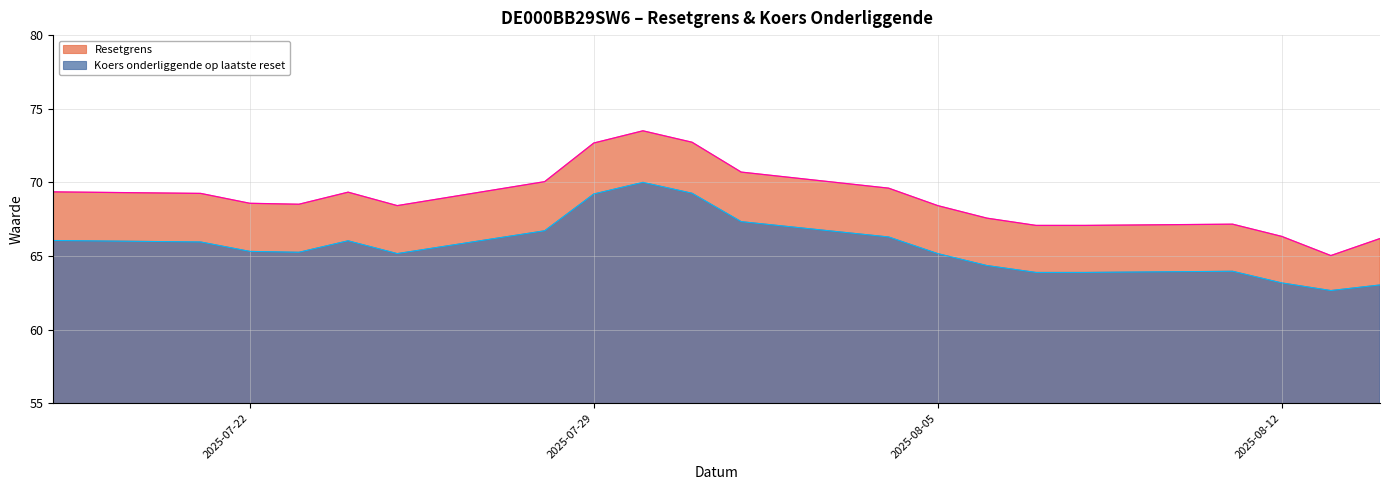

How many interior local peaks does the Resetgrens series have?

3